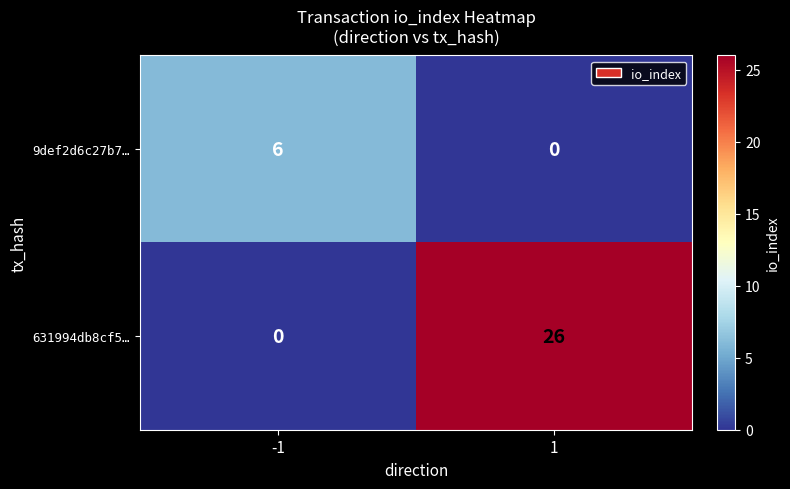

What is the sum of all 631994db8cf5… values?

26